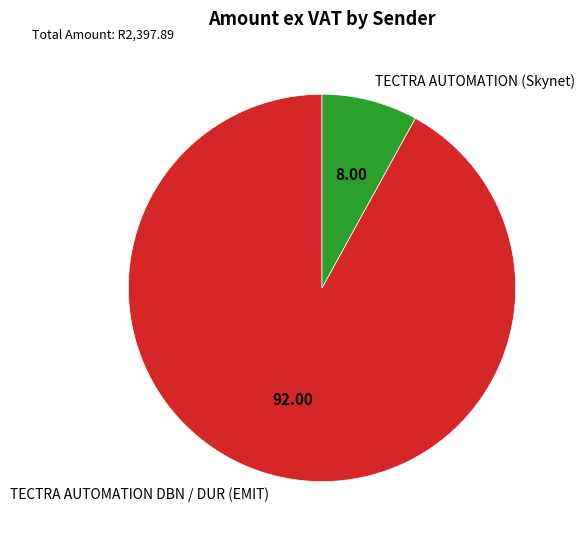

Rank the categories by value from highest to lowest.

TECTRA AUTOMATION DBN / DUR (EMIT), TECTRA AUTOMATION (Skynet)